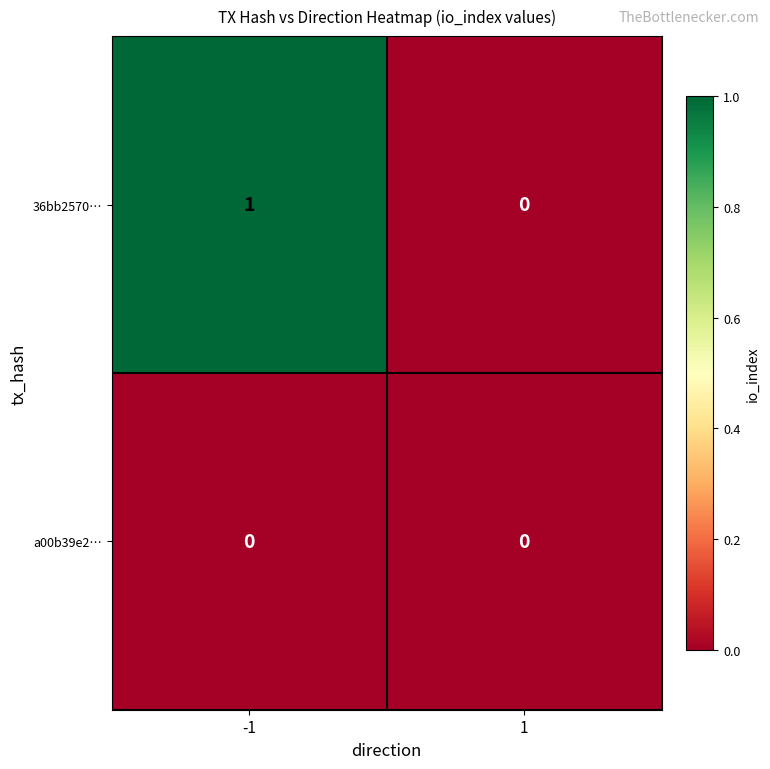

Which series has the largest total across all categories?

36bb2570…